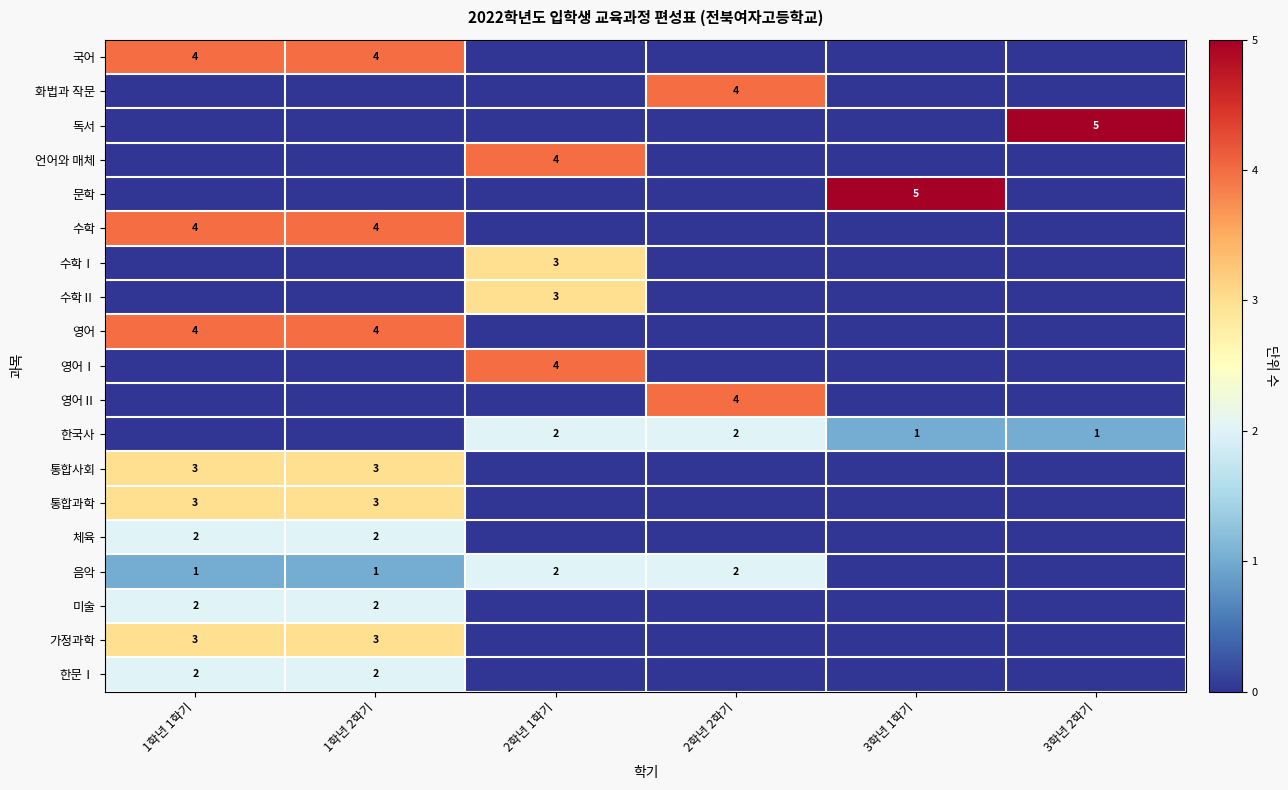

At how many categories does at least one series exceed 0?

6